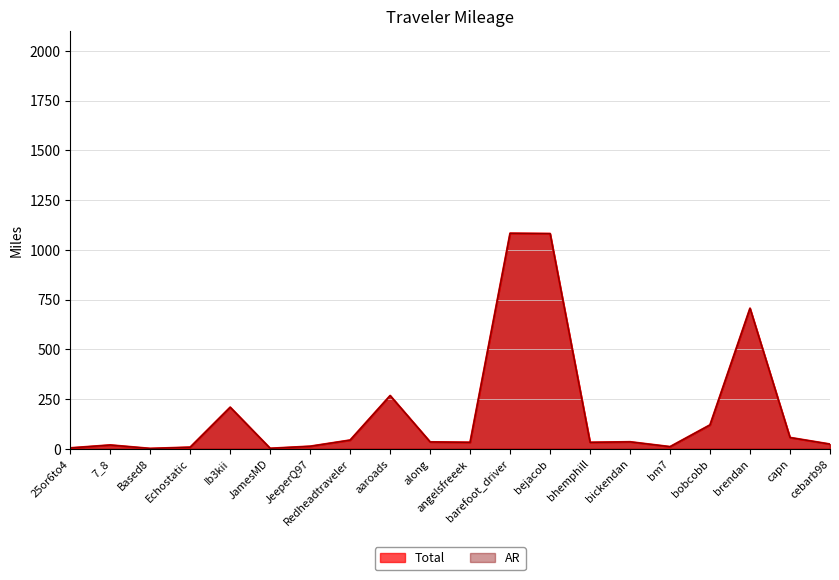

Reading right to left, extract all data points from this chart.

Total: cebarb98=23.5	capn=56.6	brendan=706.1	bobcobb=120.0	bm7=10.5	bickendan=34.9	bhemphill=32.3	bejacob=1081.6	barefoot_driver=1083.2	angelsfreeek=32.4	along=34.4	aaroads=267.4	Redheadtraveler=43.6	JeeperQ97=12.7	JamesMD=2.1	Ib3kii=208.8	Echostatic=8.0	Based8=1.5	7_8=18.9	25or6to4=4.2
AR: cebarb98=23.5	capn=56.6	brendan=706.1	bobcobb=120.0	bm7=10.5	bickendan=34.9	bhemphill=32.3	bejacob=1081.6	barefoot_driver=1083.2	angelsfreeek=32.4	along=34.4	aaroads=267.4	Redheadtraveler=43.6	JeeperQ97=12.7	JamesMD=2.1	Ib3kii=208.8	Echostatic=8.0	Based8=1.5	7_8=18.9	25or6to4=4.2